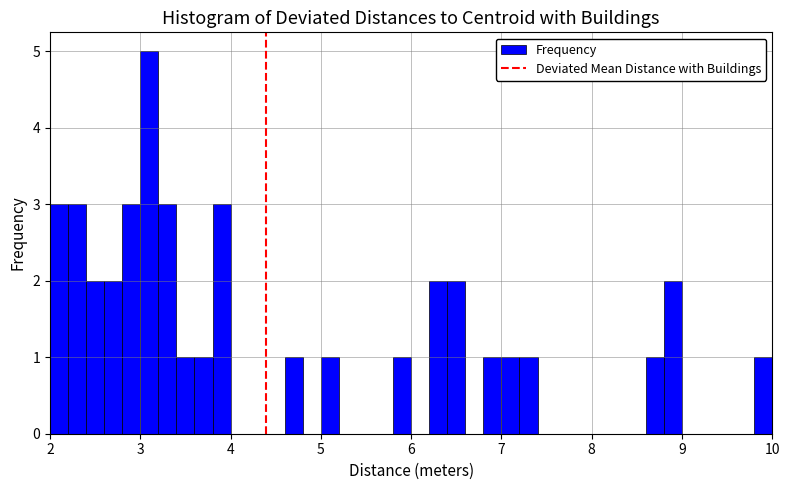

Read against the x-axis, roughly where is the centre of the tallest bar?

3.1